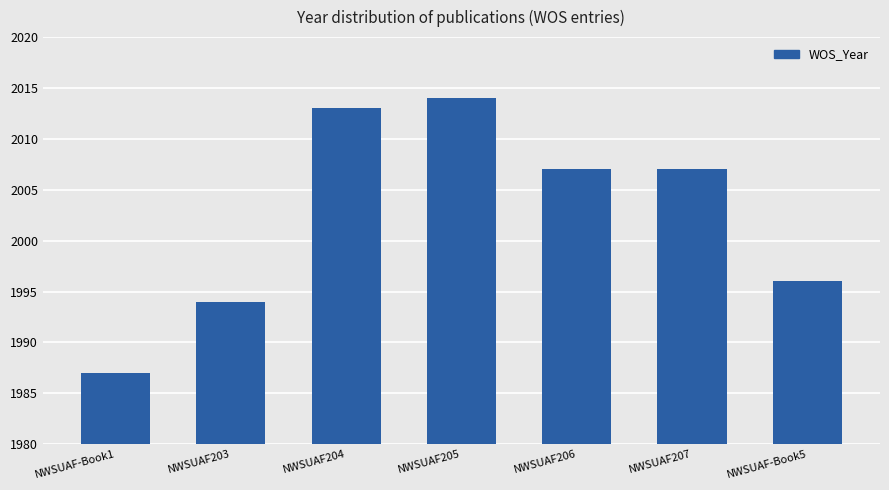

Where is the data nearest to the value 2000?

NWSUAF-Book5